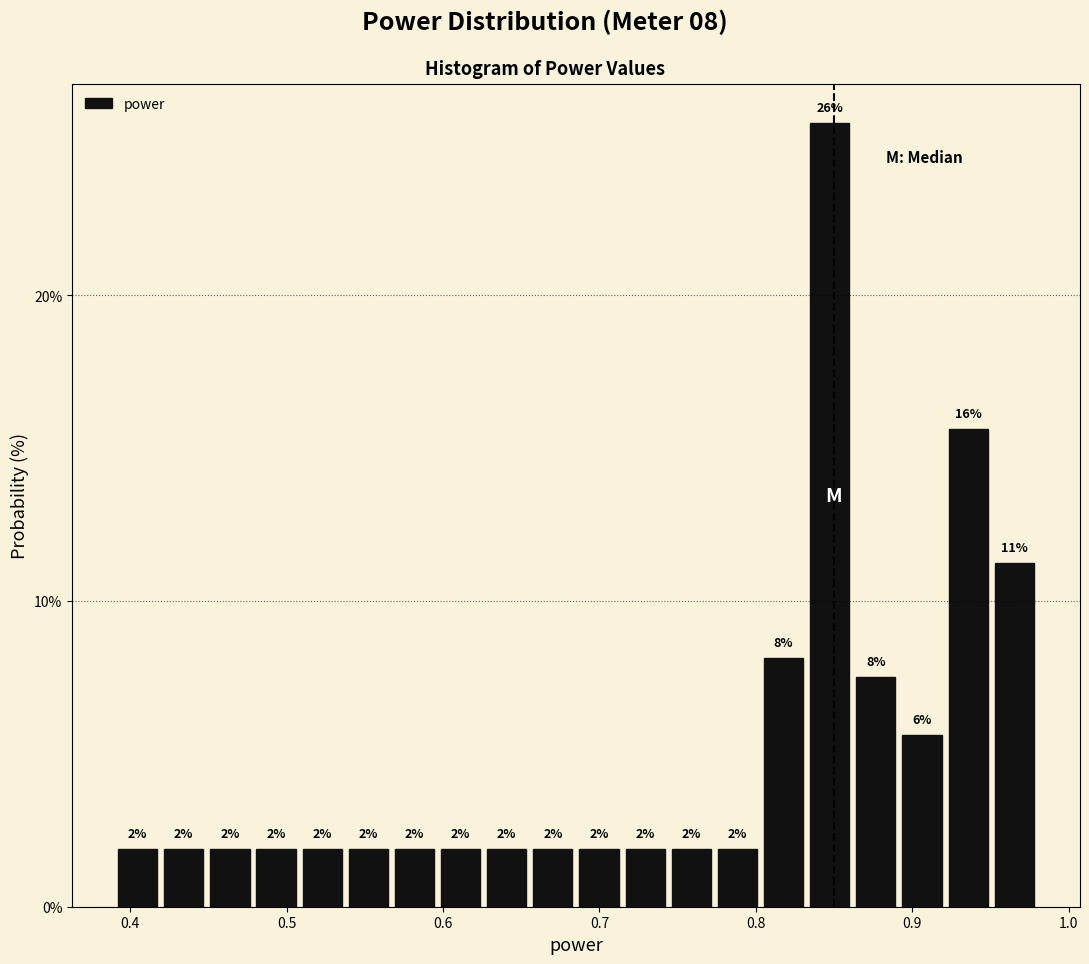

Around what value on the x-axis is the tallest bar? Give the approximate position of its centre, as read against the axis.

0.85